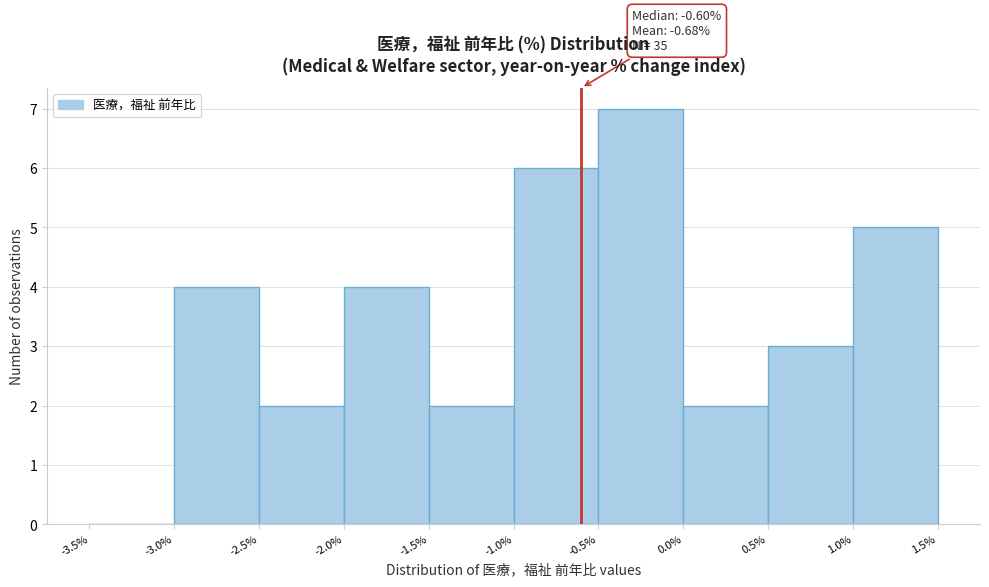

Which range on the x-axis has the tallest bar?

-0.5% to 0.0%